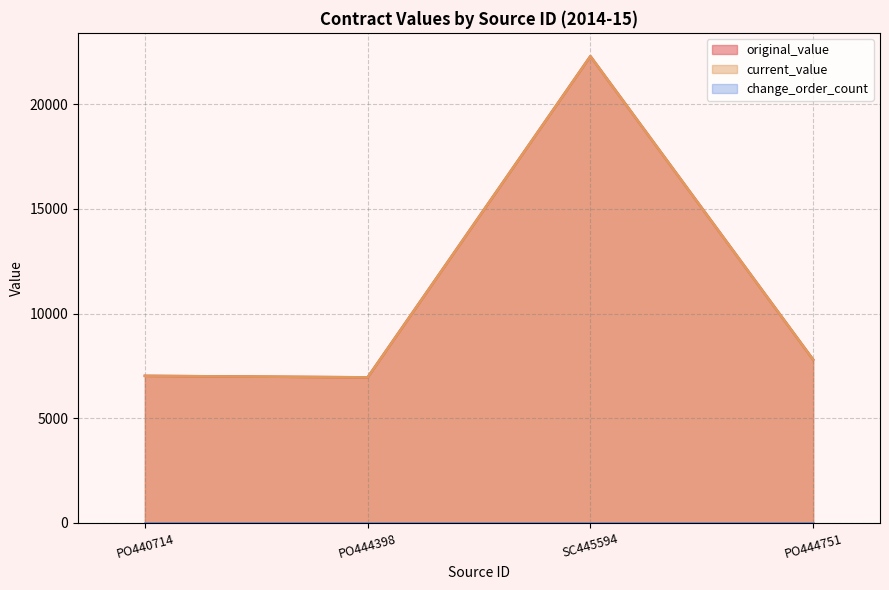

What is the minimum value shown in the chart?

6953.1